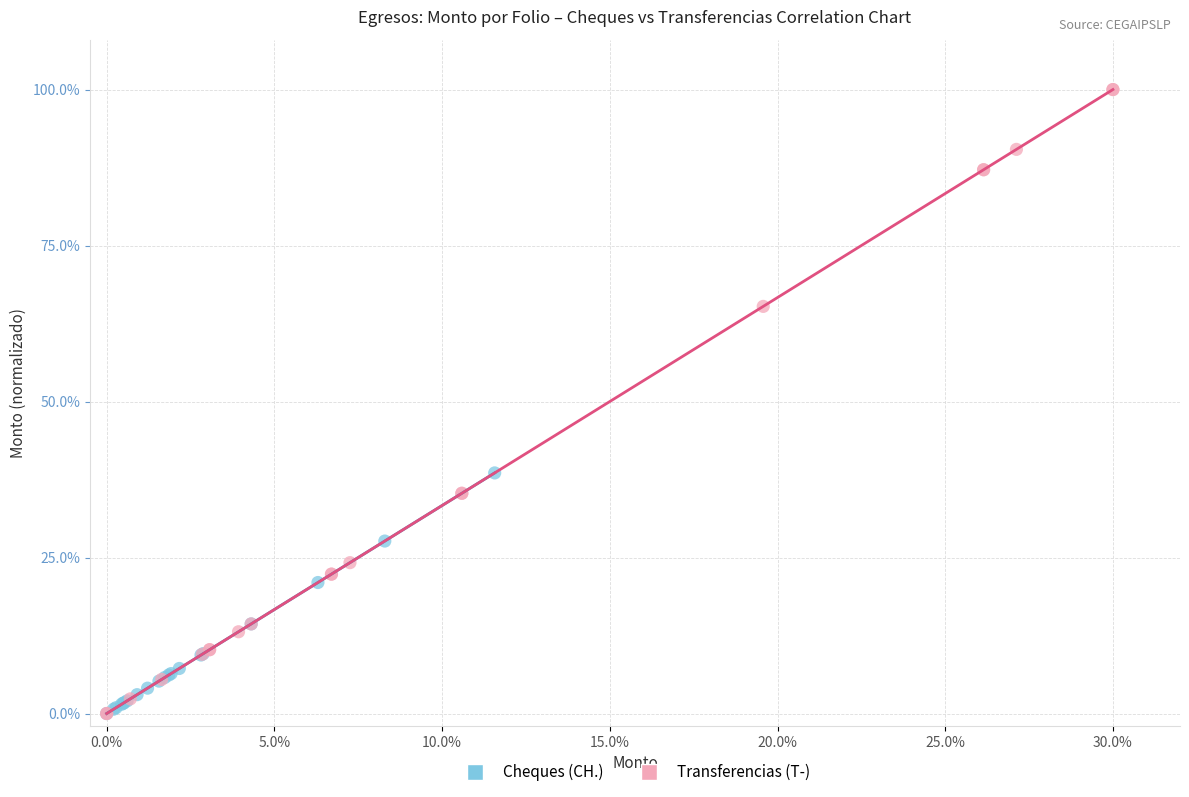

Which series has the largest Y range (max minus min)?

Transferencias (T-)